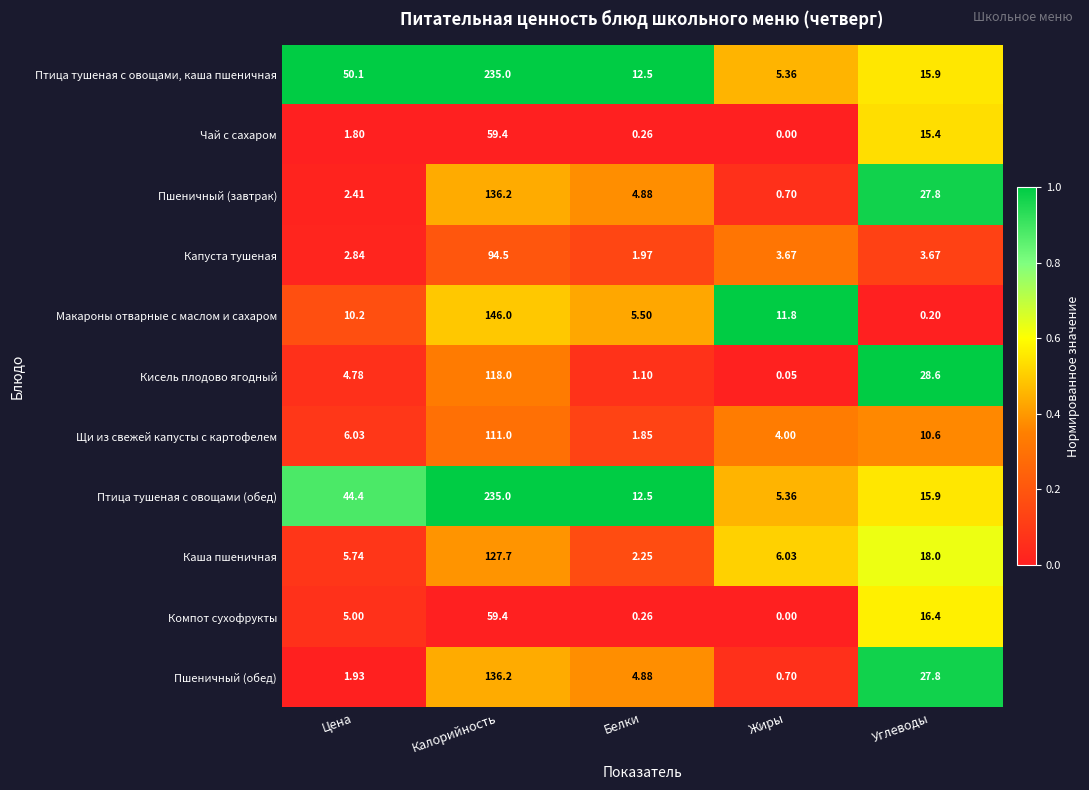

What is the greatest value displayed?

235.0